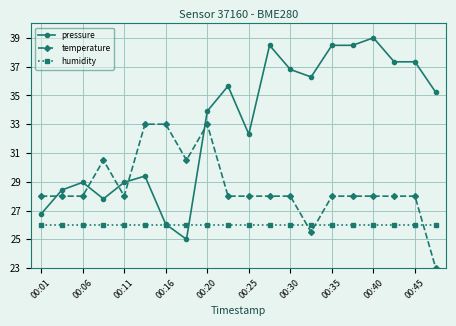

How many categories are shown in the chart?

20